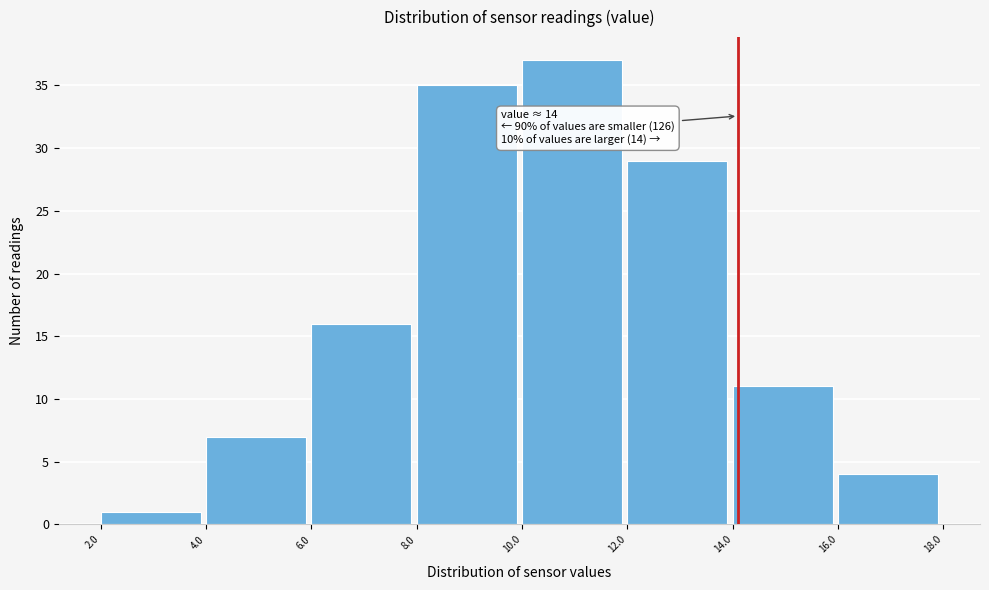

Over which range of the x-axis is the bar tallest?

10.0 to 12.0